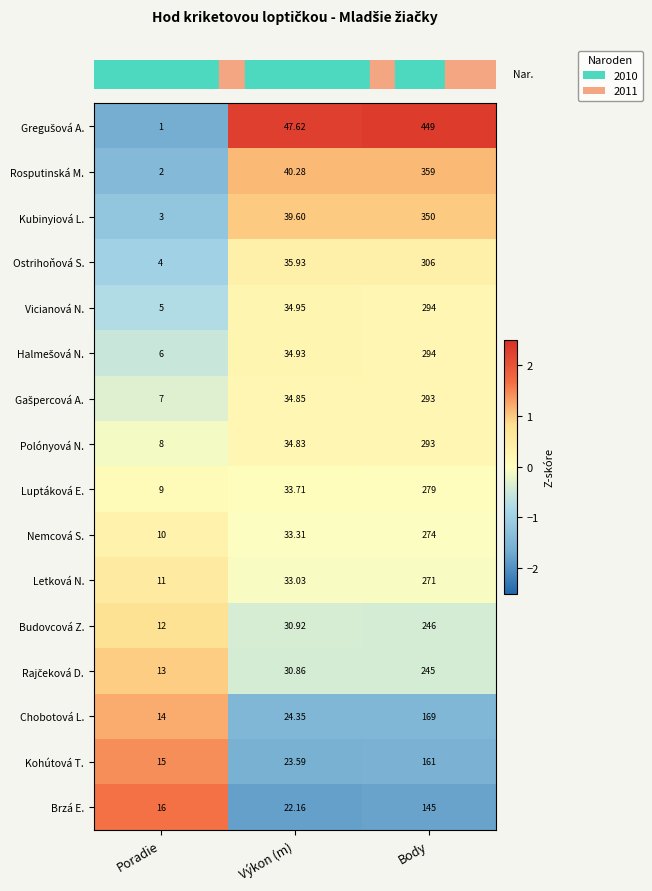

How many values in the Ostrihoňová S. series exceed 35?

2